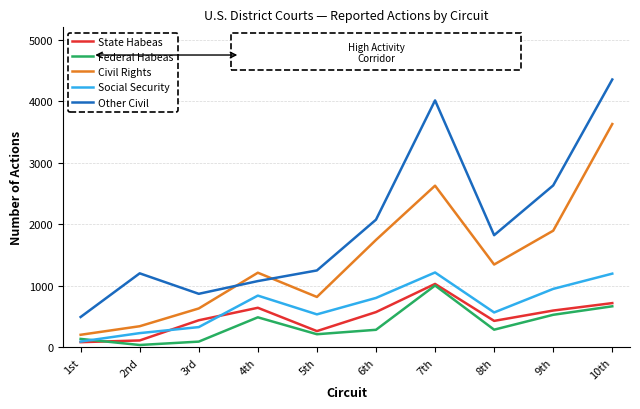

The value of Other Civil at 10th is 4352. True or false?

True